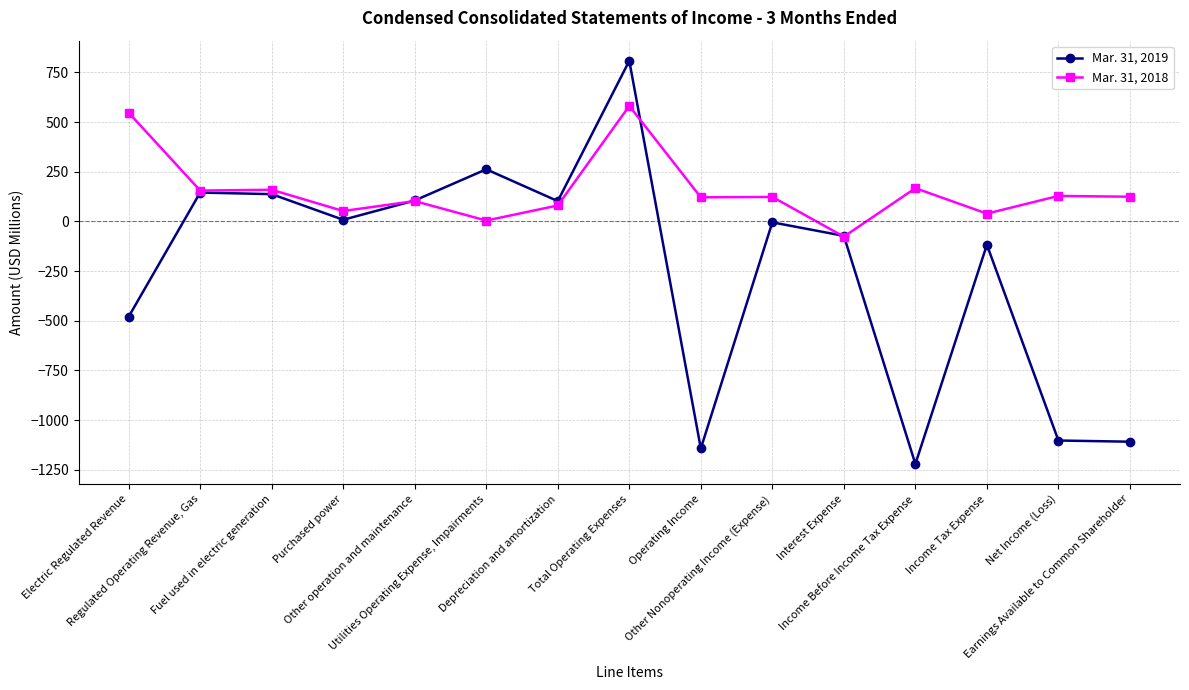

At which category does the chart reach its peak across all series?

Total Operating Expenses